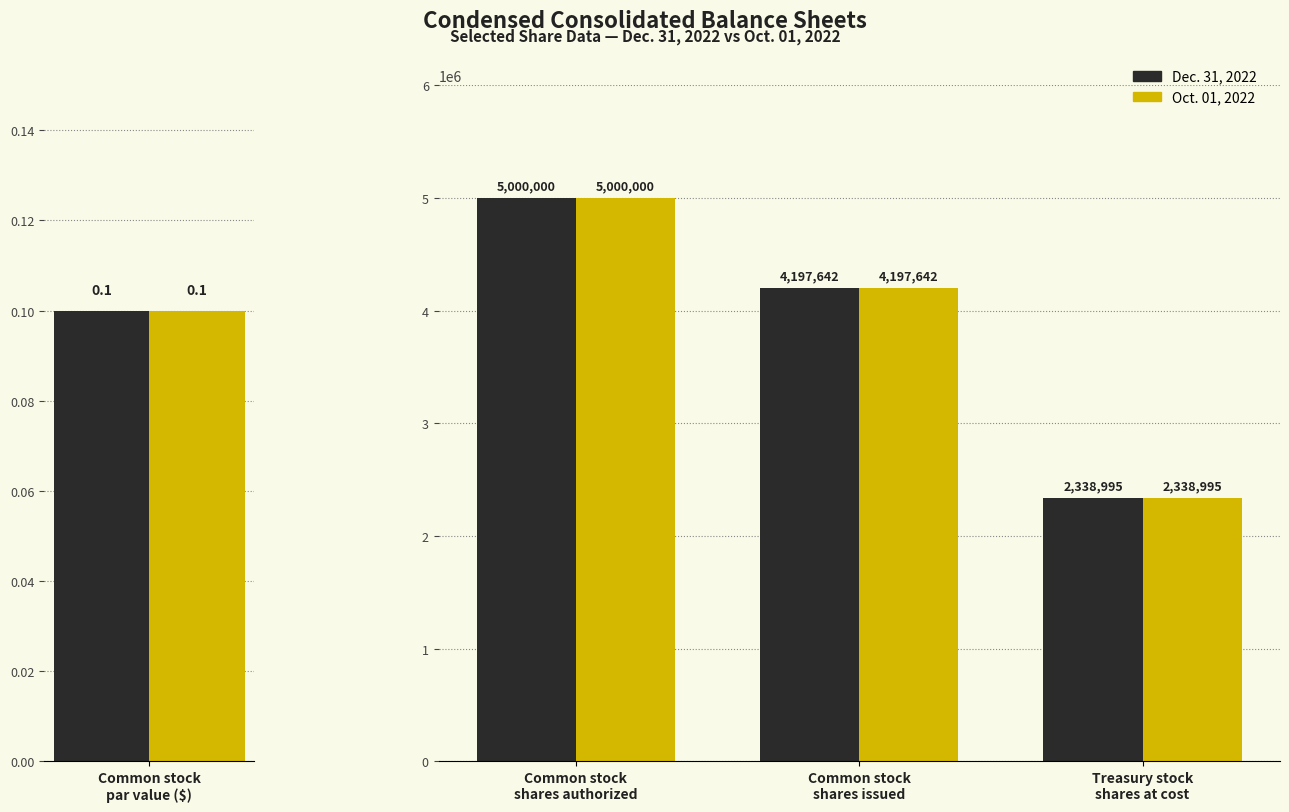

How many bars are there in each group?

2